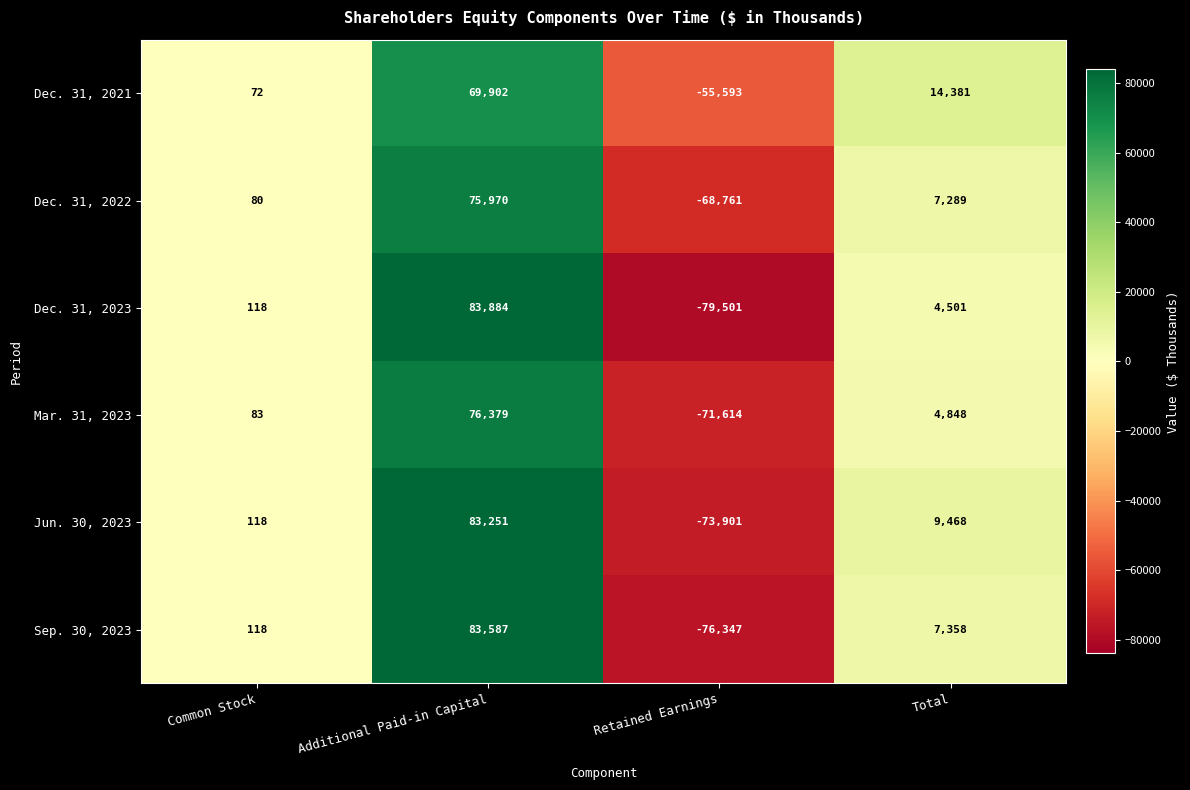

Which series has the widest spread of values?

Dec. 31, 2023